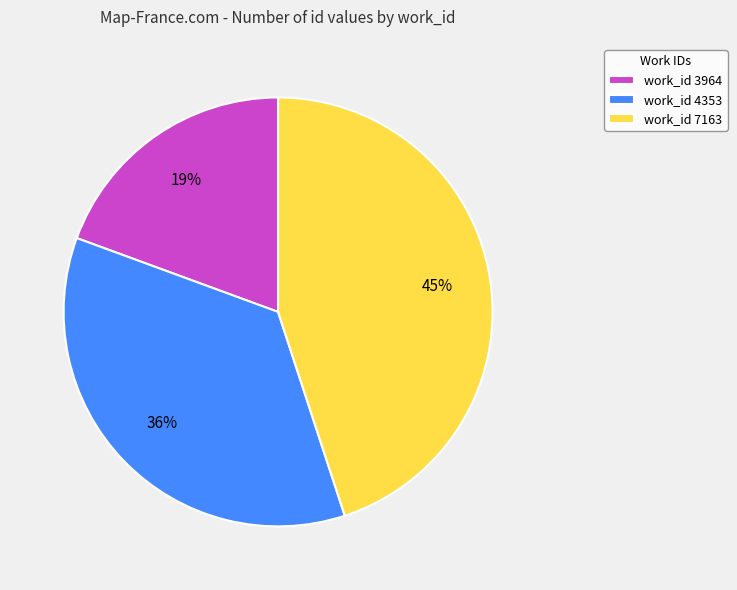

Count the number of slices in the pie.

3